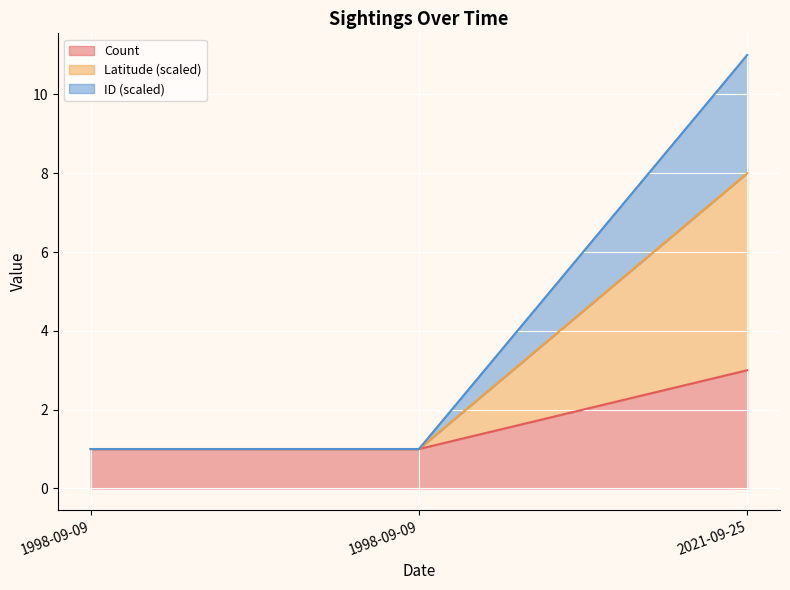

Reading right to left, transcribe all the data shown in this chart.

Count: 3.0	1.0	1.0
Latitude: 8.0	1.0	1.0
ID_normalized: 11.0	1.0	1.0